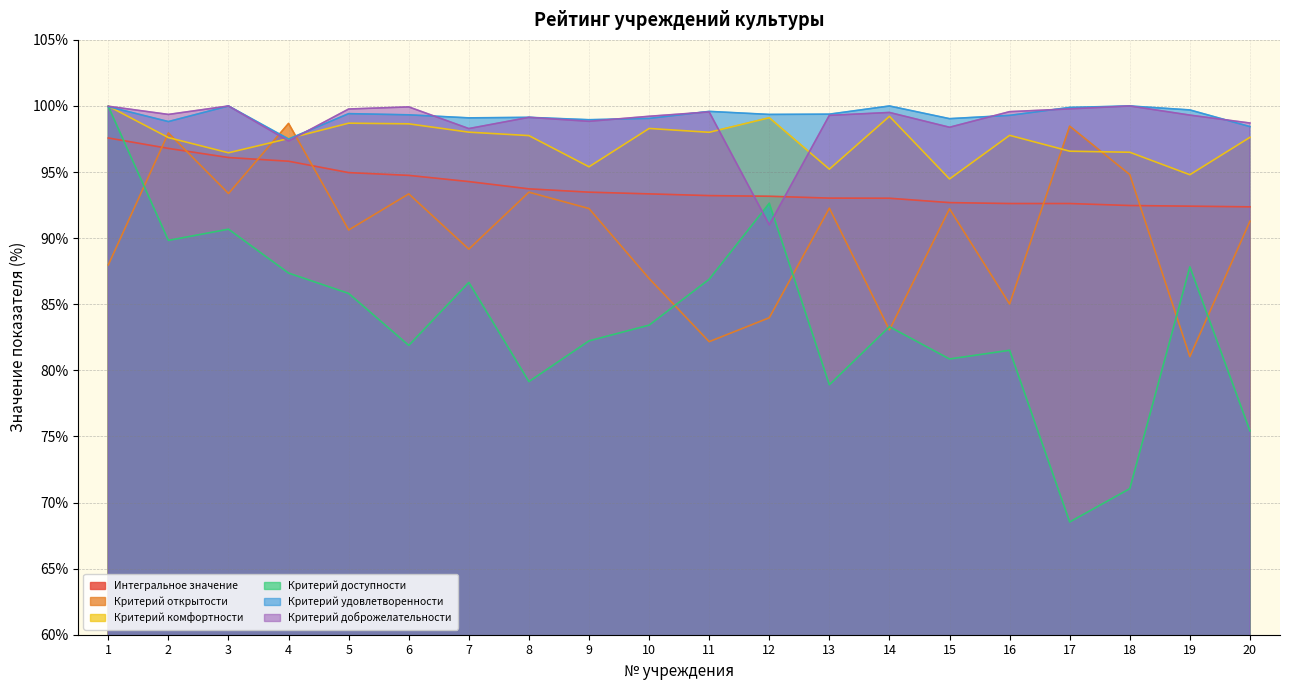

What is the maximum value for Критерий доступности?

100.0